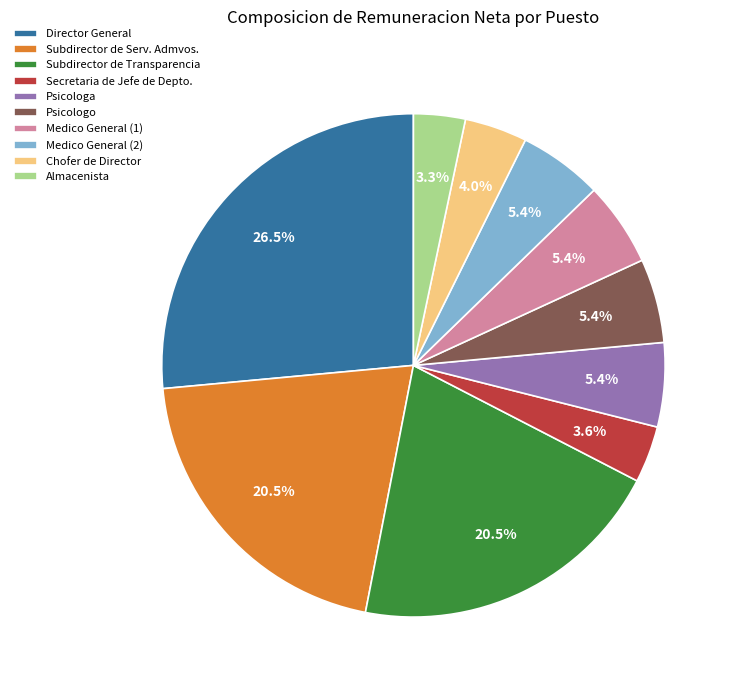

To the nearest percent, what is the difference between the largest and smallest slice percentages?

23%